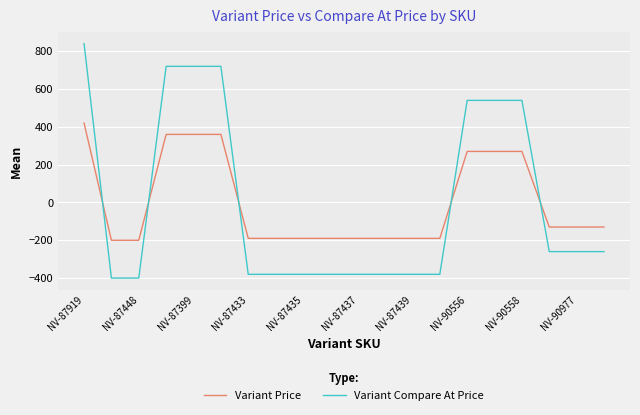

Reading right to left, extract all data points from this chart.

Variant Price: -130	-130	-130	270	270	270	-190	-190	-190	-190	-190	-190	-190	-190	360	360	360	-200	-200	420
Variant Compare At Price: -260	-260	-260	540	540	540	-380	-380	-380	-380	-380	-380	-380	-380	720	720	720	-400	-400	840